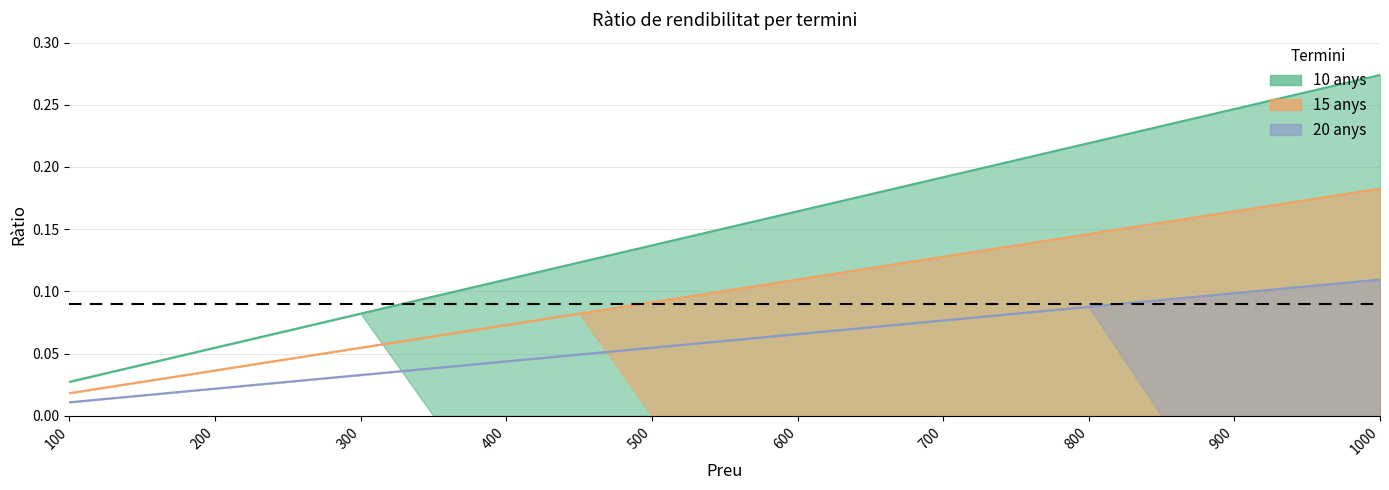

Rank the categories by 20 anys value from highest to lowest.

1000, 950, 900, 850, 800, 750, 700, 650, 600, 550, 500, 450, 400, 350, 300, 250, 200, 150, 100